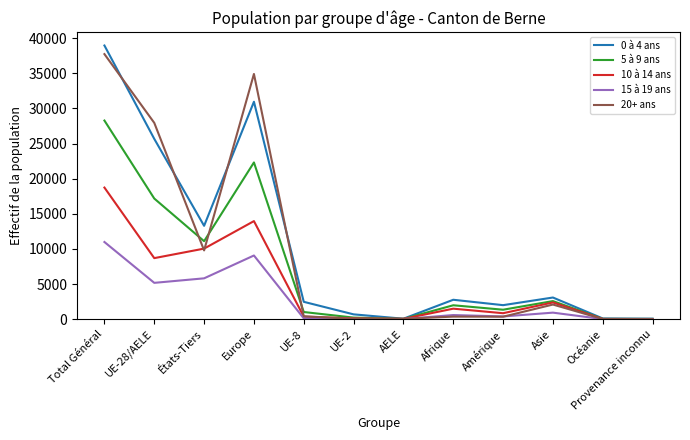

Which series has the largest range (max minus min)?

0 à 4 ans